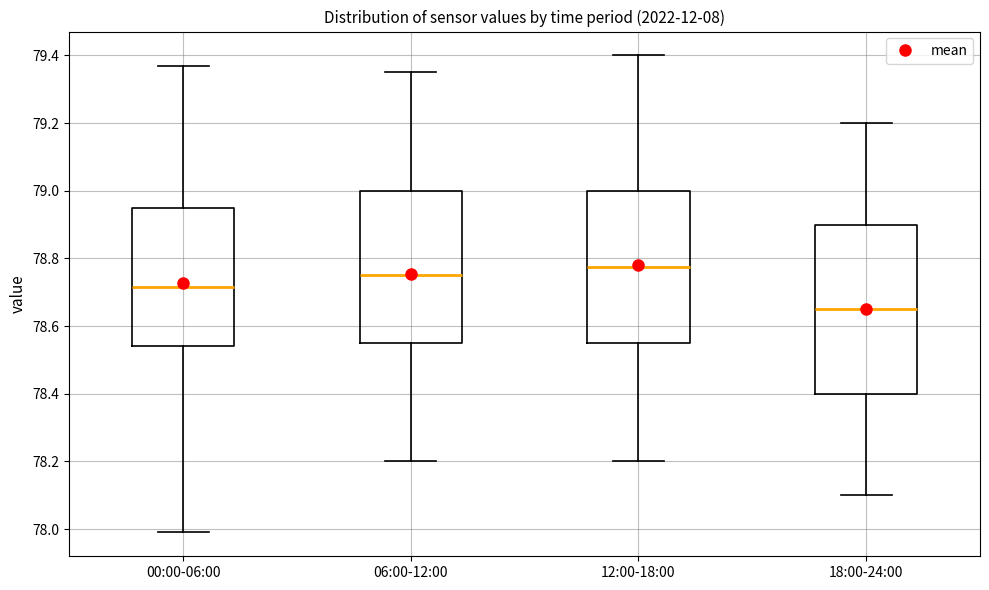

Which box is the tallest, from its lower edge to its upper edge?

18:00-24:00